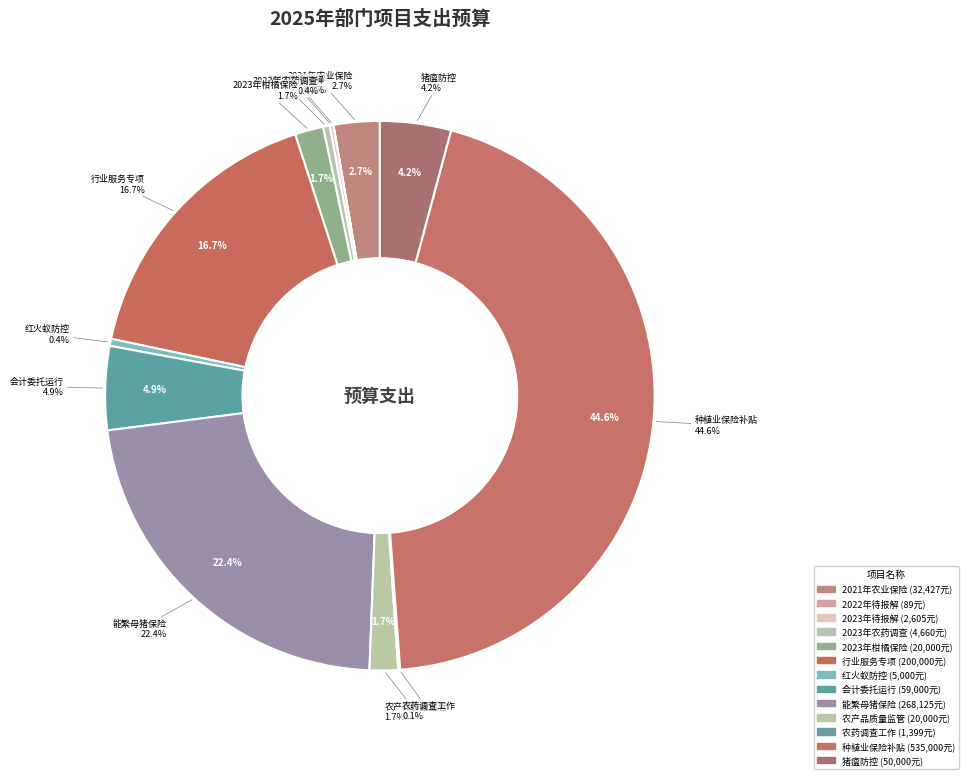

What percentage is the 能繁母猪、能繁母牛保险保费补贴资金 slice, to the nearest percent?

22%